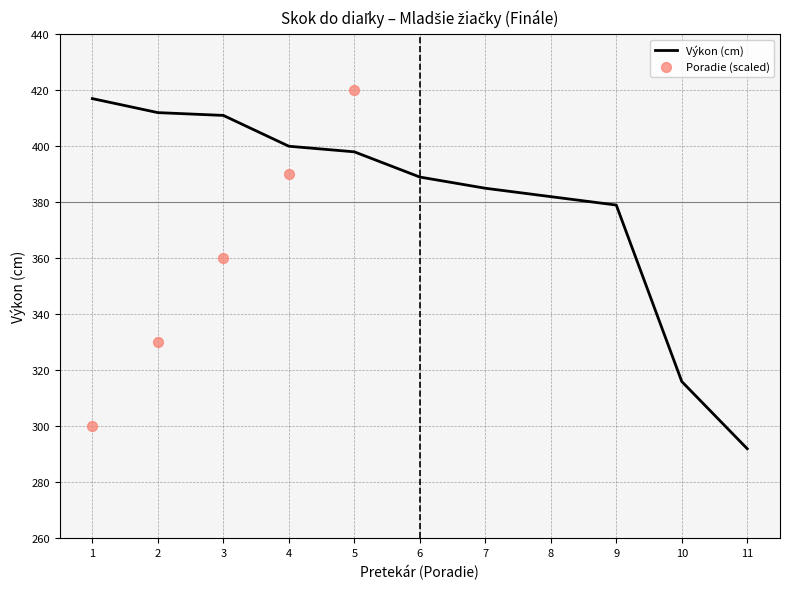

Which series reaches the maximum Y coordinate?

Poradie (scaled)